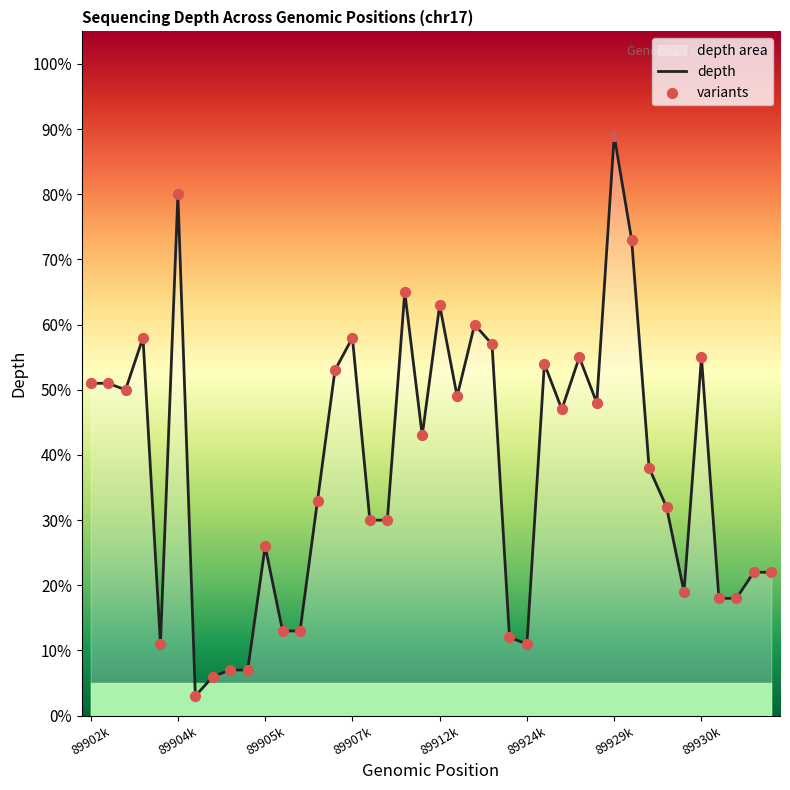

Which series has the largest total across all categories?

depth